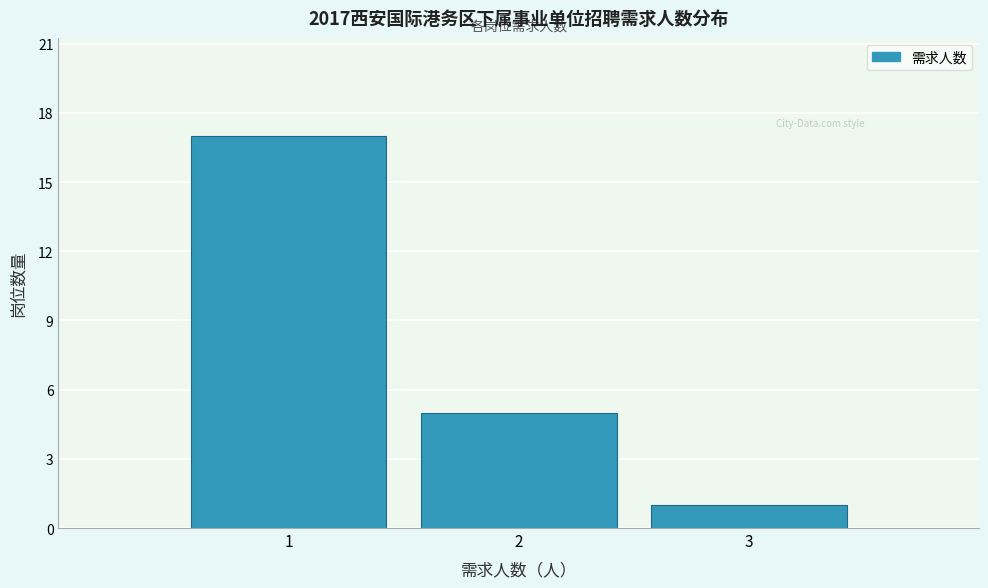

Reading left to right, extract all data points from this chart.

1=17	2=5	3=1